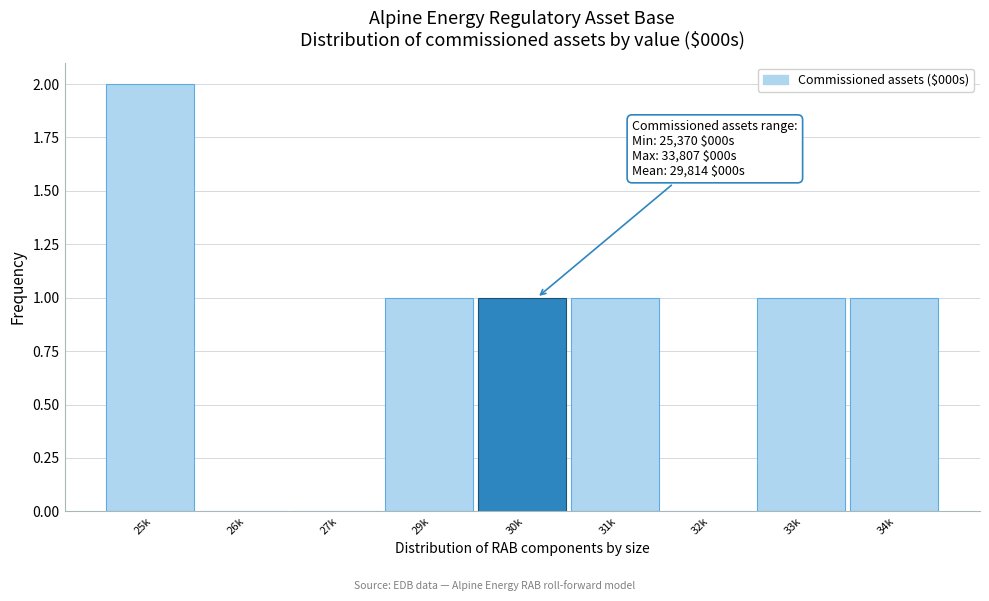

Reading left to right, transcribe all the data shown in this chart.

25k=2	26k=0	27k=0	29k=1	30k=1	31k=1	32k=0	33k=1	34k=1